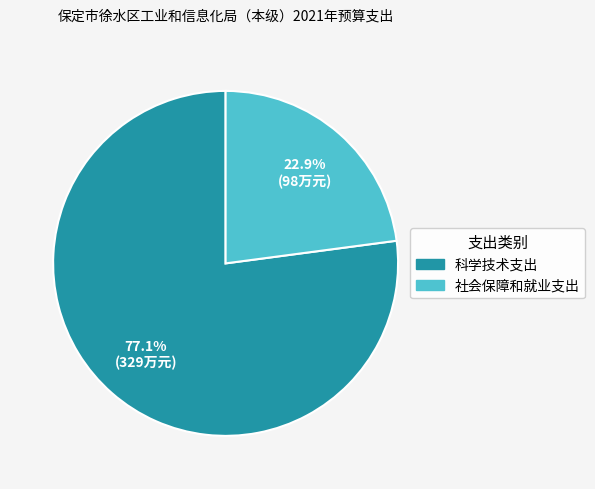

To the nearest percent, what percentage of the pie is 社会保障和就业支出?

23%